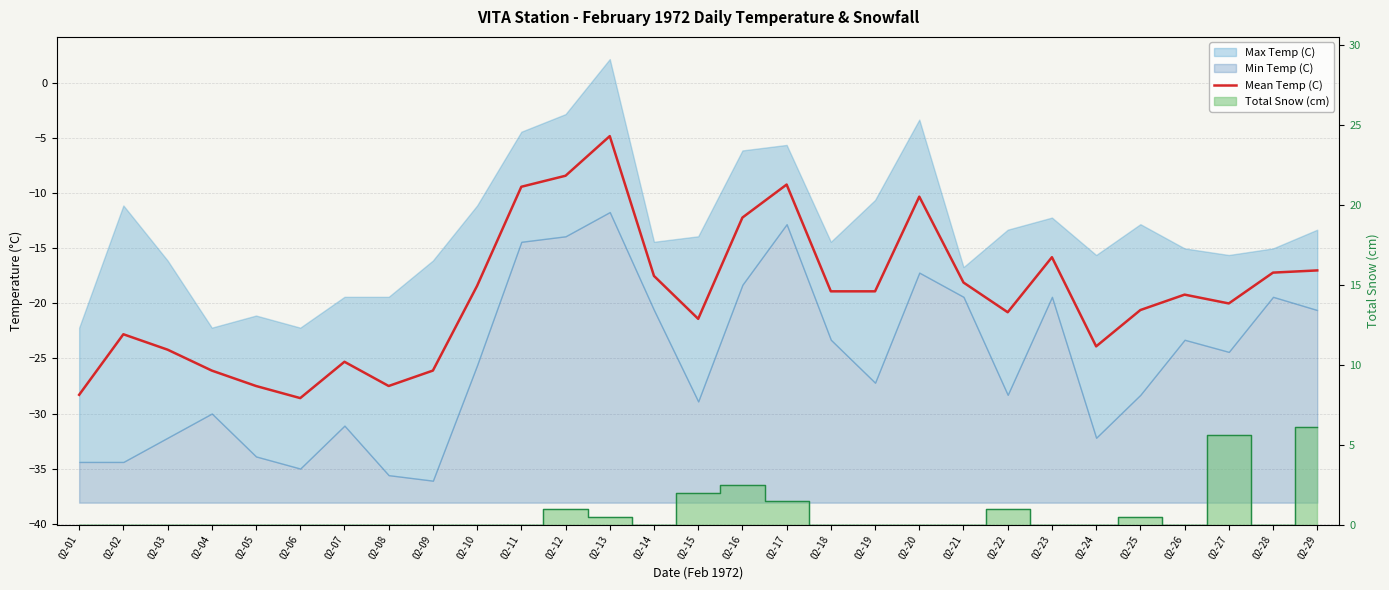

Reading left to right, transcribe all the data shown in this chart.

02-01=-28.3	02-02=-22.8	02-03=-24.2	02-04=-26.1	02-05=-27.5	02-06=-28.6	02-07=-25.3	02-08=-27.5	02-09=-26.1	02-10=-18.4	02-11=-9.4	02-12=-8.4	02-13=-4.8	02-14=-17.5	02-15=-21.4	02-16=-12.2	02-17=-9.2	02-18=-18.9	02-19=-18.9	02-20=-10.3	02-21=-18.1	02-22=-20.8	02-23=-15.8	02-24=-23.9	02-25=-20.6	02-26=-19.2	02-27=-20.0	02-28=-17.2	02-29=-17.0